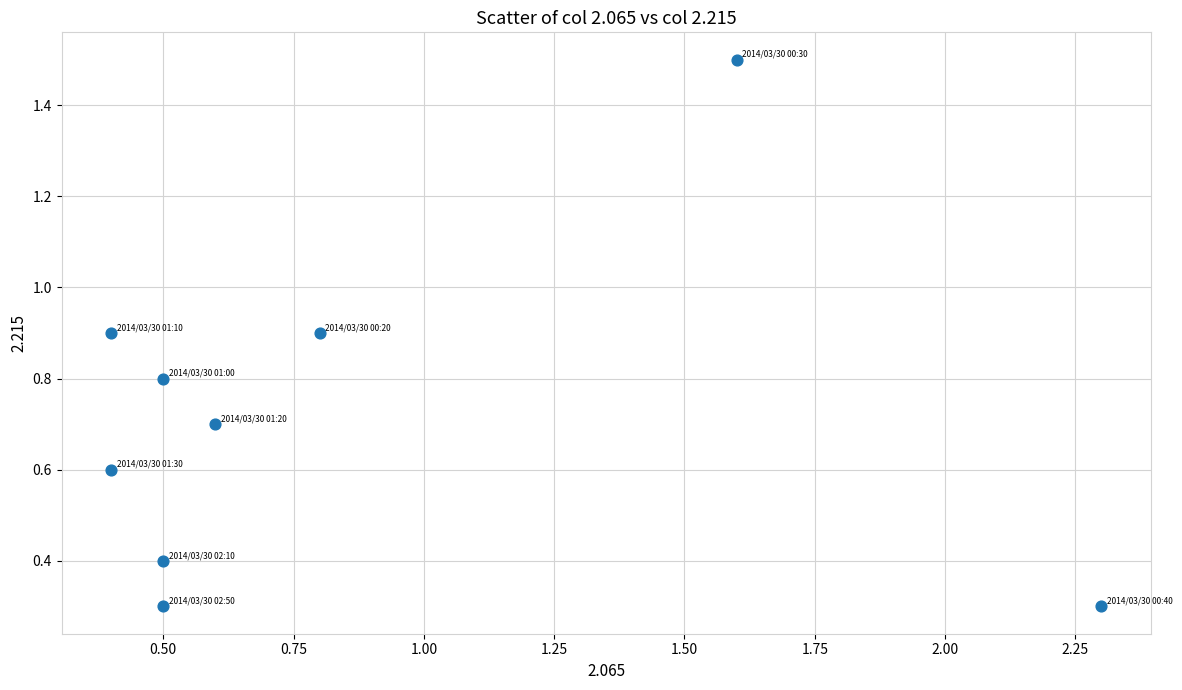

What is the average Y value?

0.7